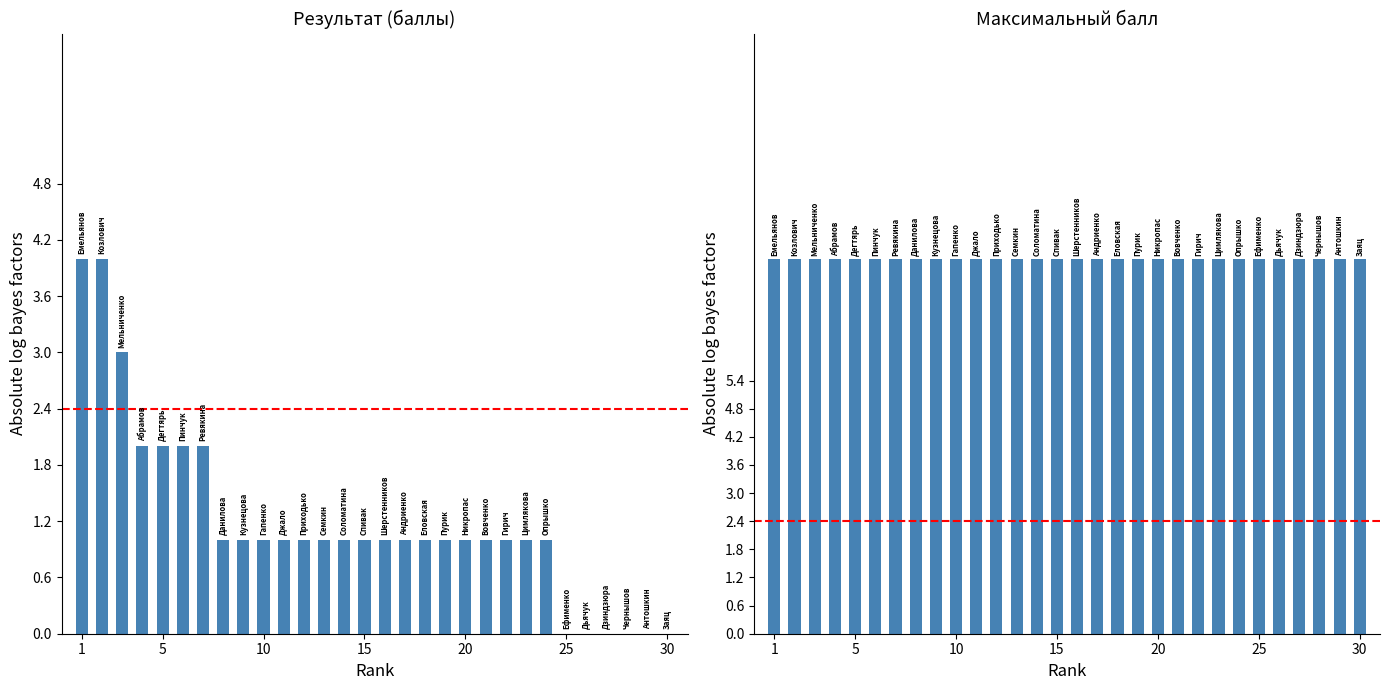

The value at 14 is 1. True or false?

True